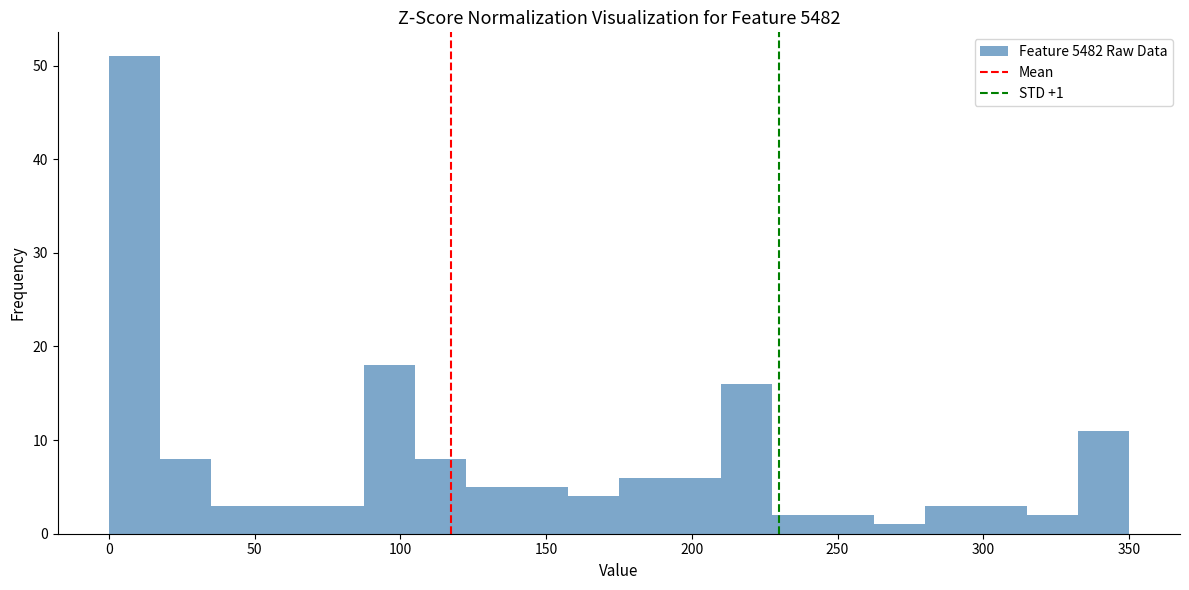

Read against the x-axis, roughly where is the centre of the tallest bar?

10